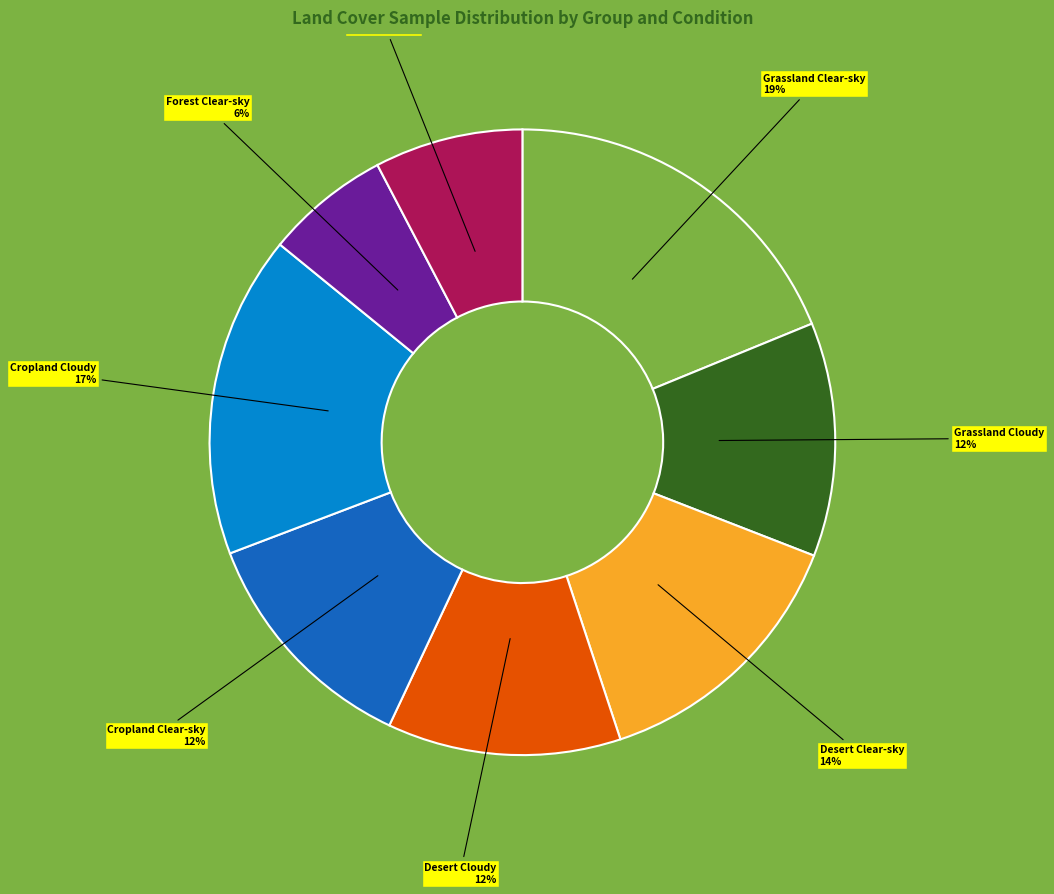

Does any single category account for the majority?

No